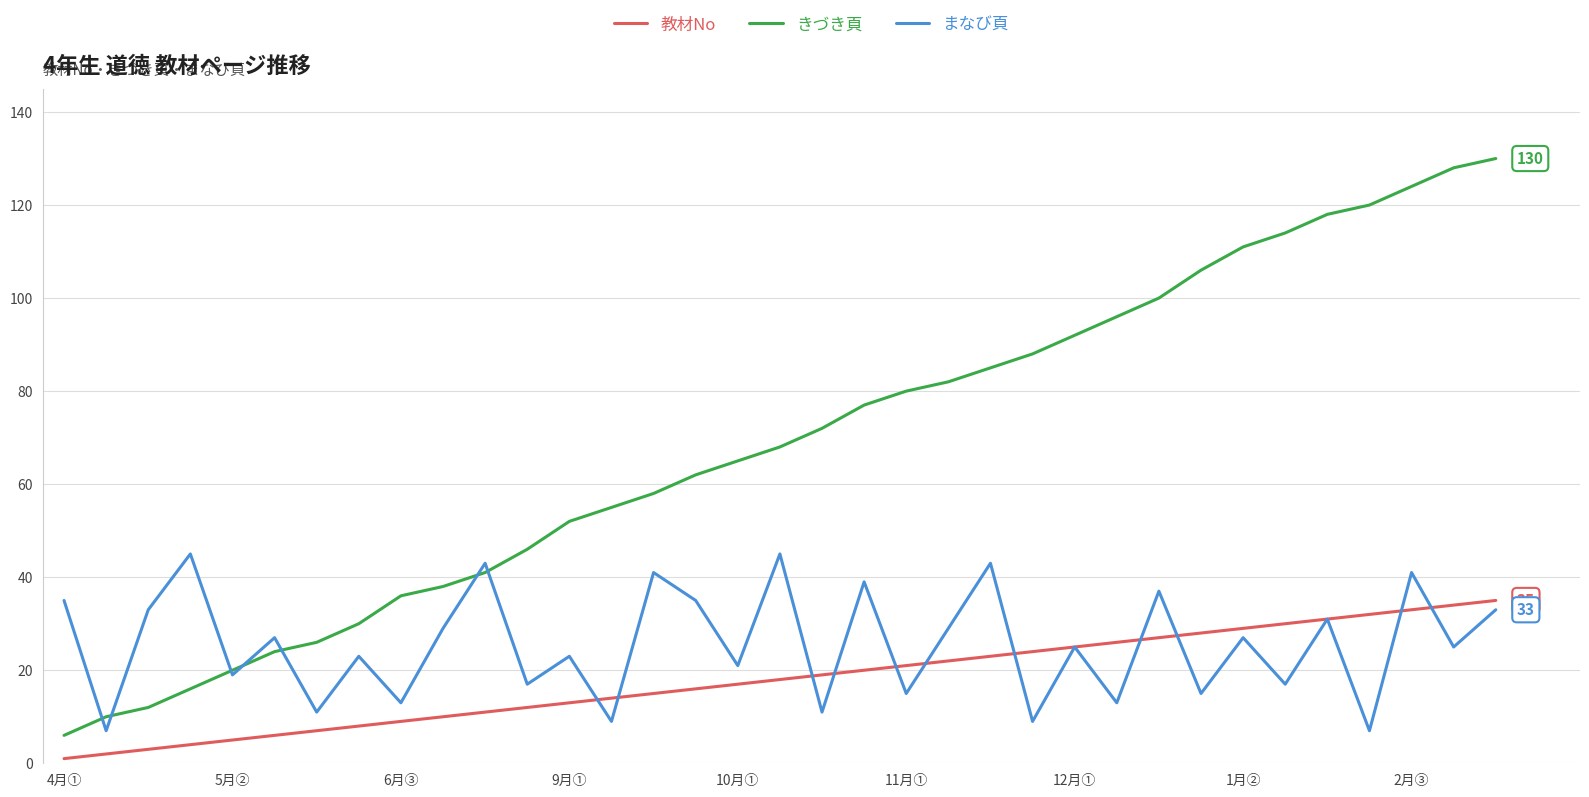

What is the maximum value shown in the chart?

130